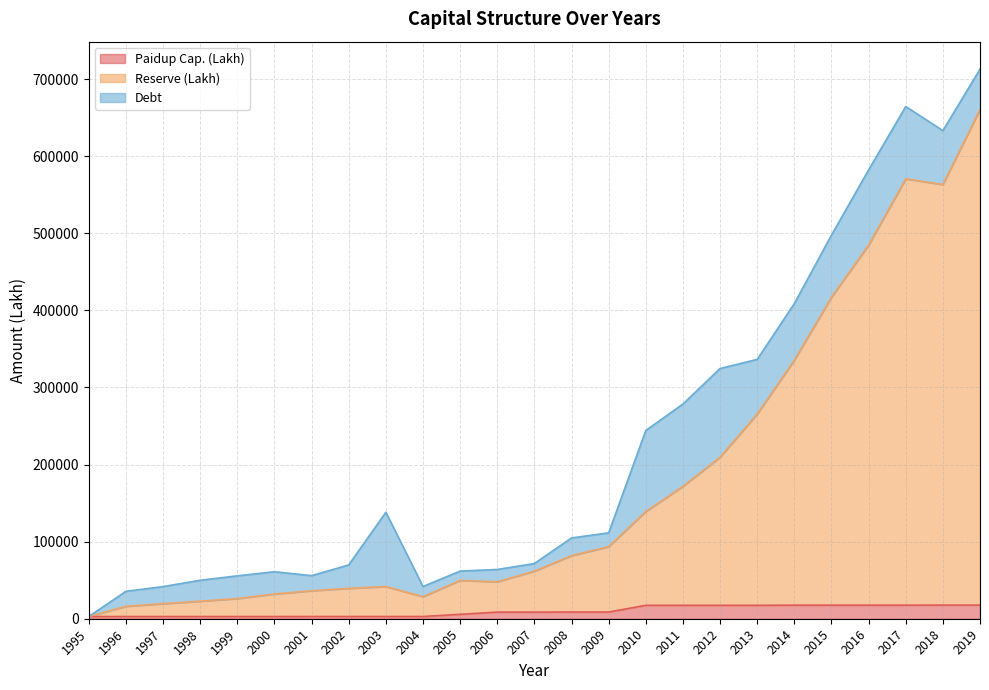

Is it true that Reserve (Lakh) equals 98658.4 at 2007?

False